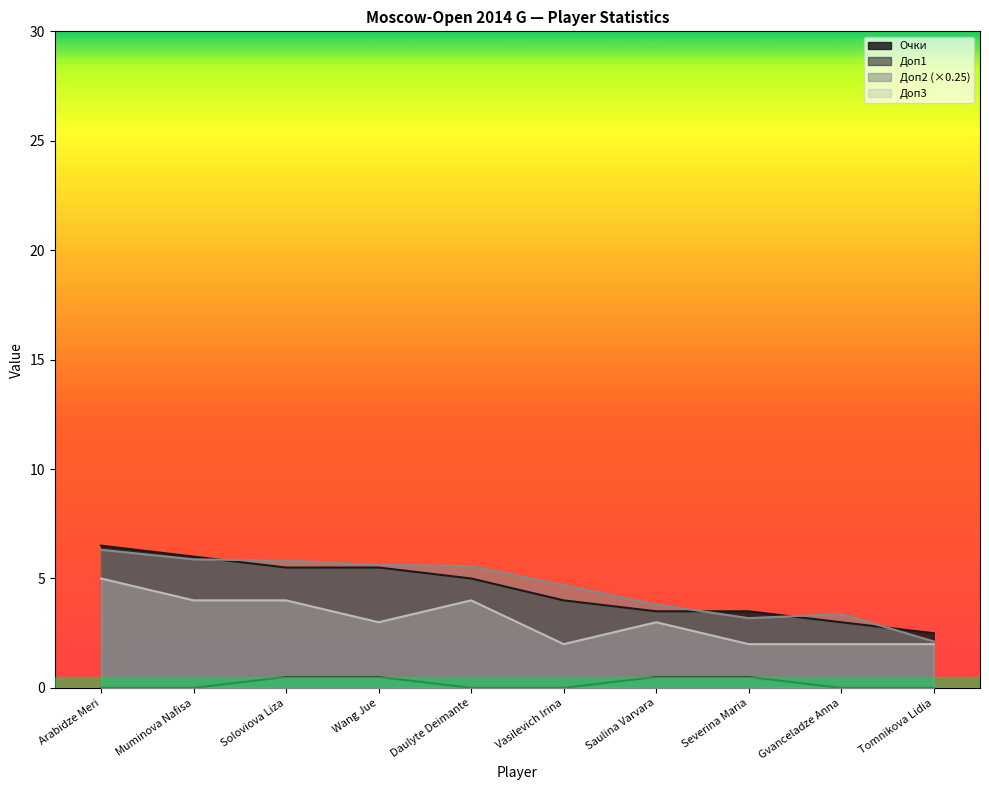

In Доп2, how many points are lower than both neighbors (excluding endpoints)?

1